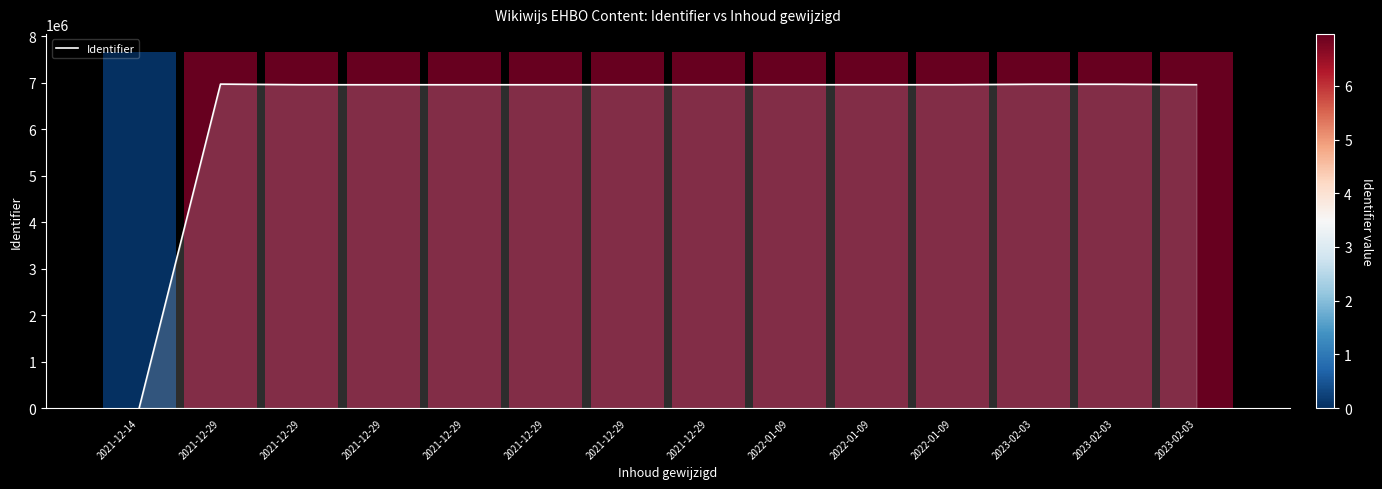

Reading right to left, what are all the values shown in this chart?

2023-02-03=6954055	2023-02-03=6964904	2023-02-03=6964903	2022-01-09=6954101	2022-01-09=6954085	2022-01-09=6954062	2021-12-29=6954087	2021-12-29=6954086	2021-12-29=6954084	2021-12-29=6954079	2021-12-29=6954065	2021-12-29=6954057	2021-12-29=6967842	2021-12-14=0